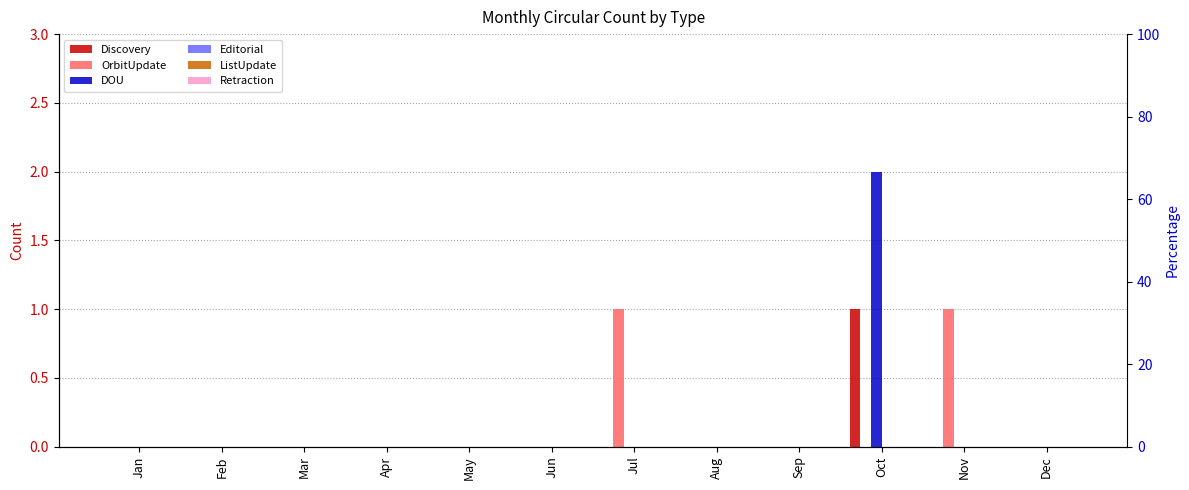

Which series has the largest total across all categories?

OrbitUpdate